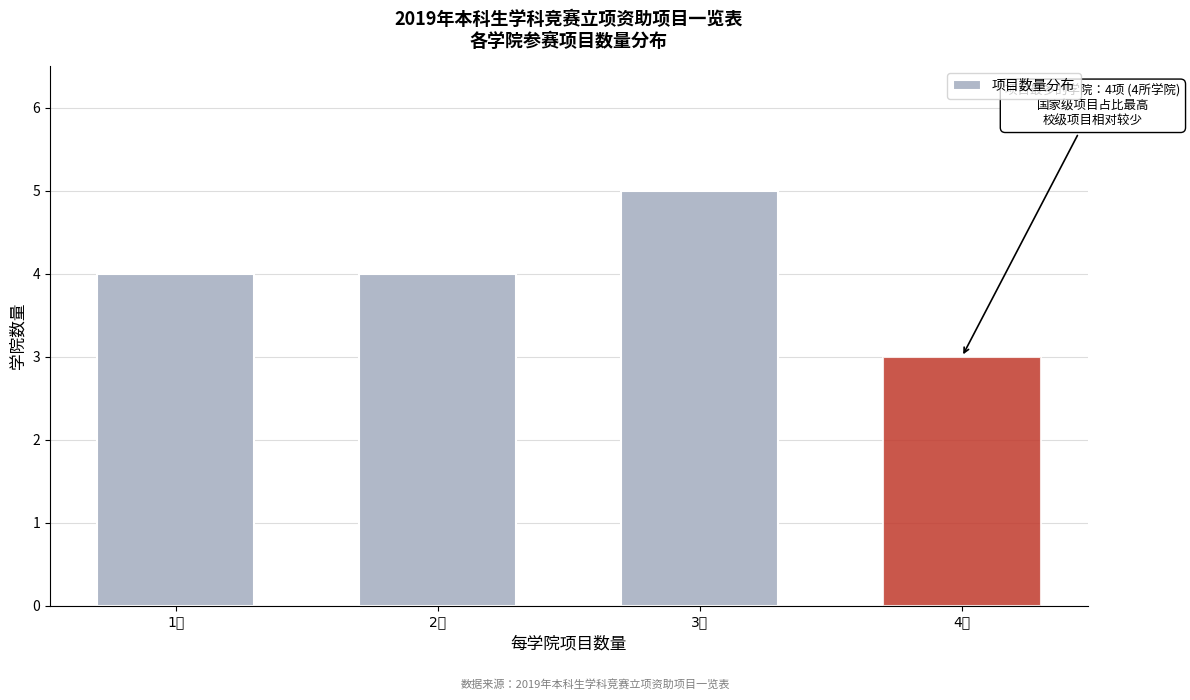

Reading left to right, what are all the values shown in this chart?

4	4	5	3